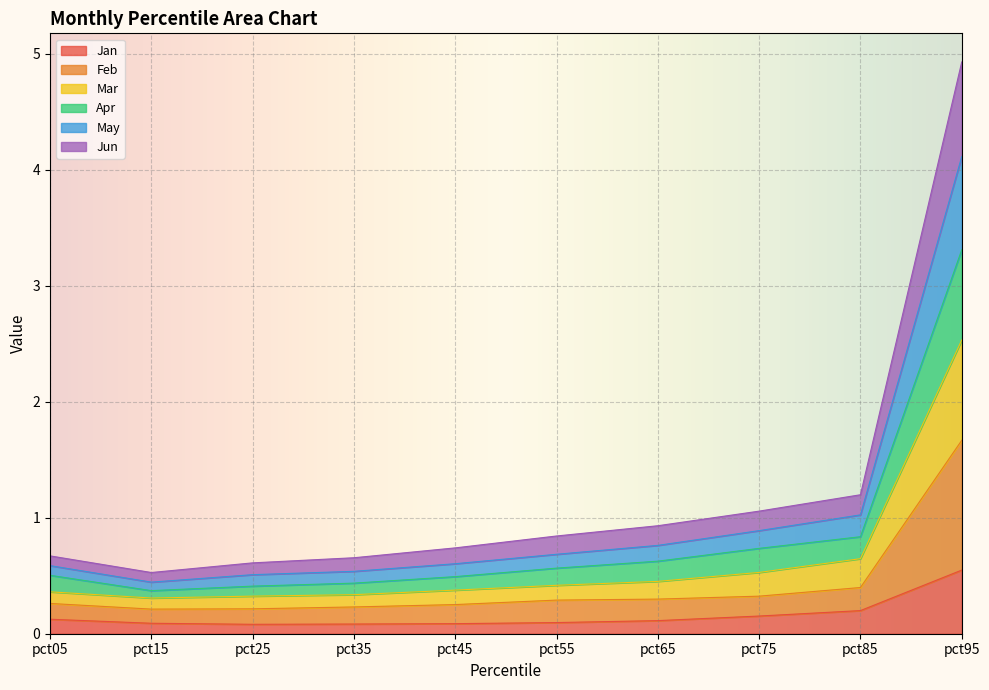

What is the total value across all series at pct35?

0.7